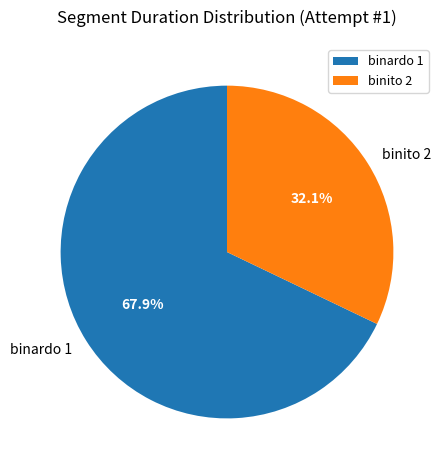

Is there a majority slice in this chart?

Yes